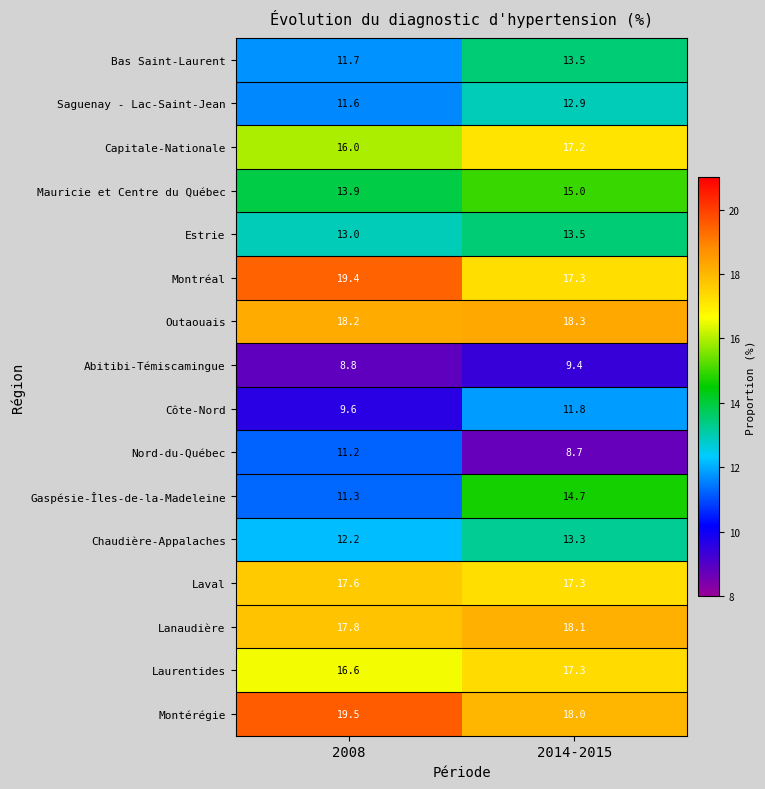

At how many categories does at least one series exceed 10?

2